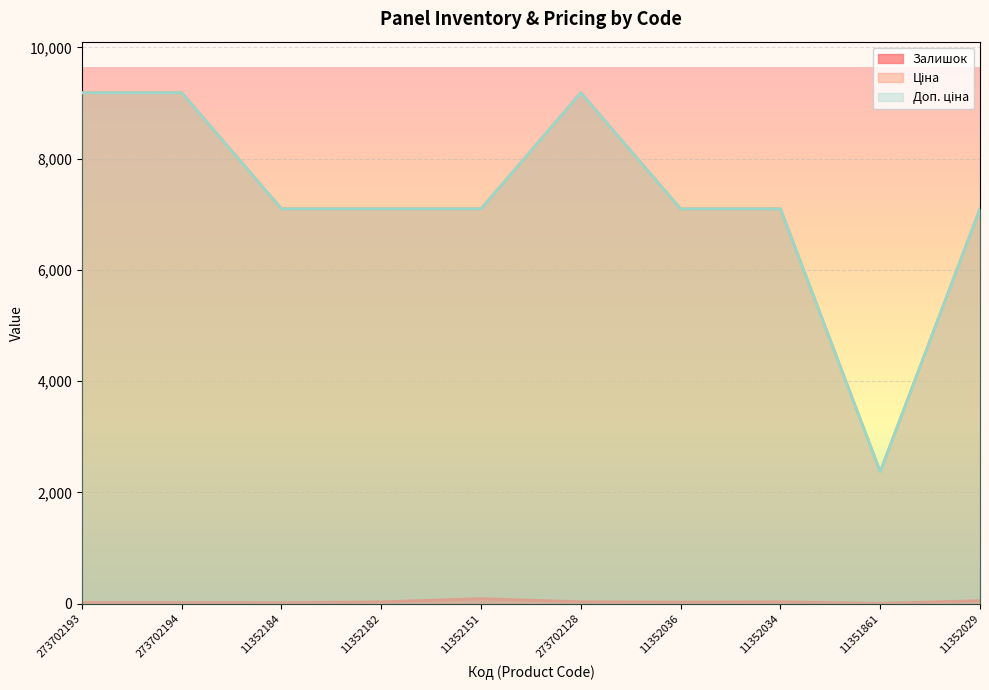

At how many categories does at least one series exceed 3634?

9